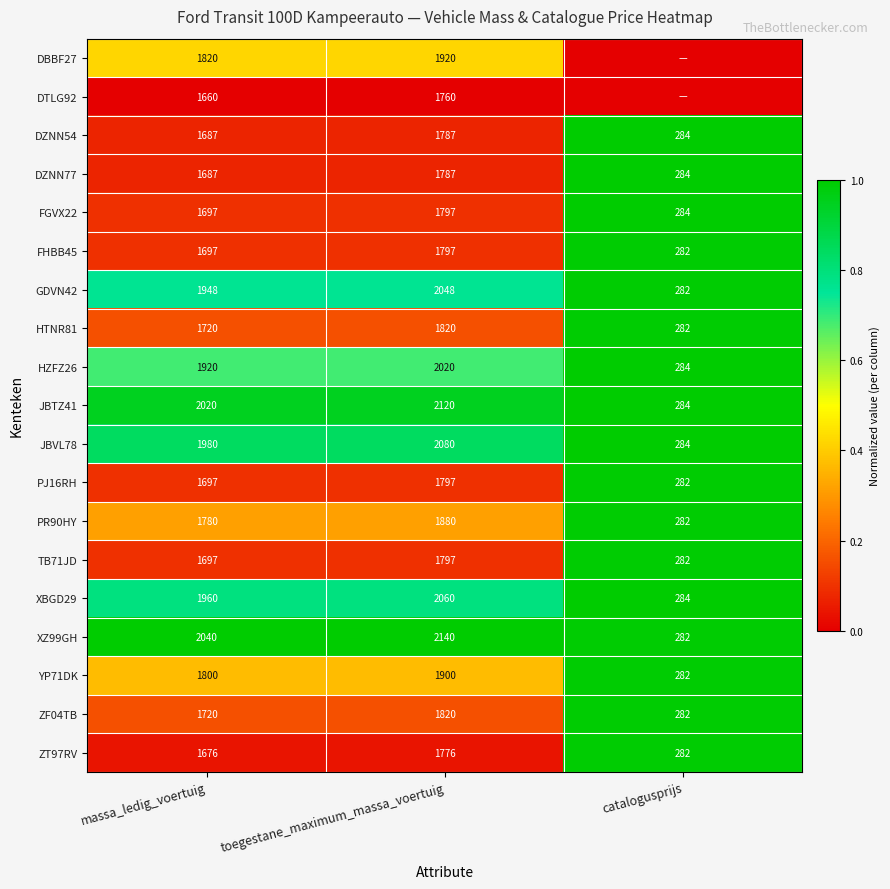

What is the difference between the ZF04TB values at toegestane_maximum_massa_voertuig and massa_ledig_voertuig?

100